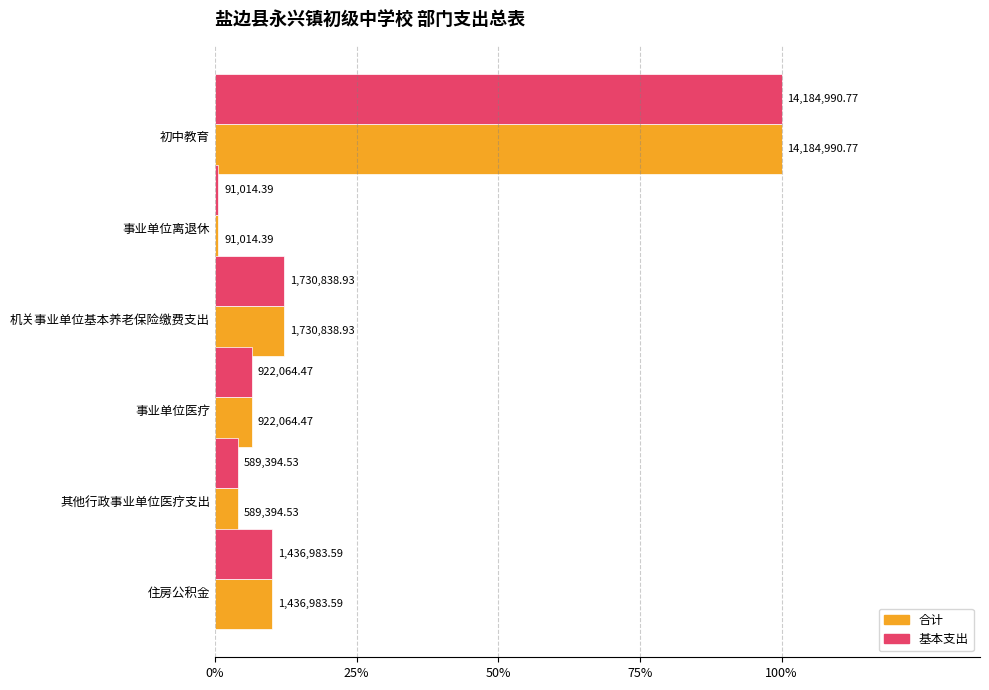

What are all the series names shown in the legend?

合计, 基本支出